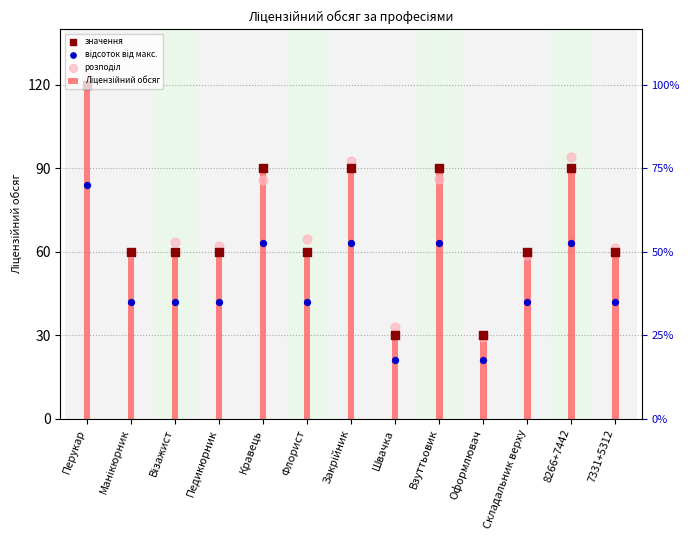

What are all the series names shown in the legend?

Ліцензійний обсяг, значення, відсоток від макс., розподіл